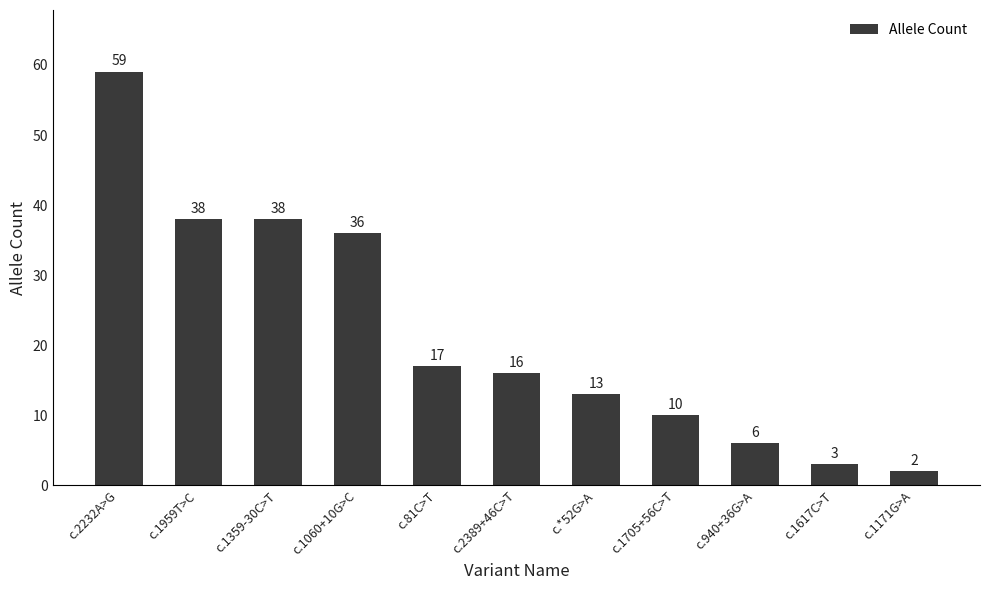

What is the maximum value shown in the chart?

59